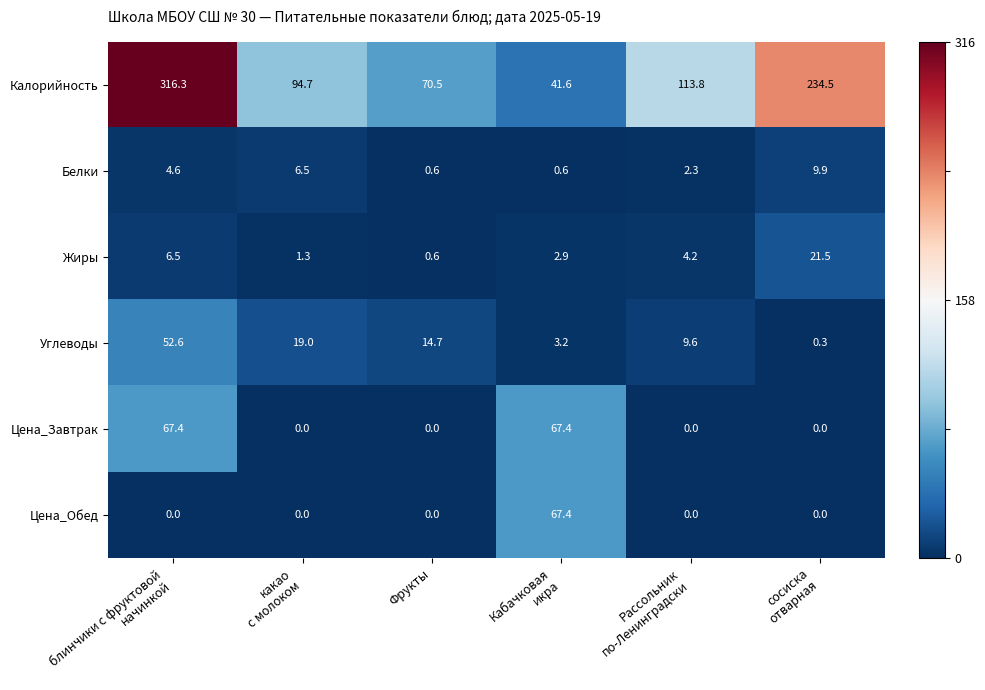

How many distinct data groups are displayed?

6